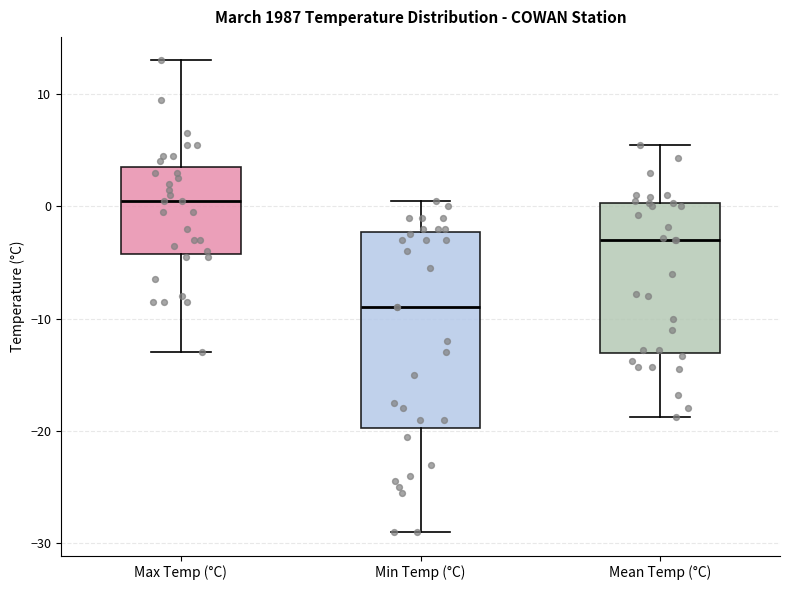

Reading left to right, transcribe this box plot: for each box, give where its median line is, the range the box spans, and where its two whiskers end, as read against the y-axis. The values are not printed on the chart, so give them approximately, as read against the axis.

Max Temp (°C): median 1, box -4 to 4, whiskers -13 to 13
Min Temp (°C): median -9, box -20 to -2, whiskers -29 to 1
Mean Temp (°C): median -3, box -13 to 0, whiskers -19 to 6